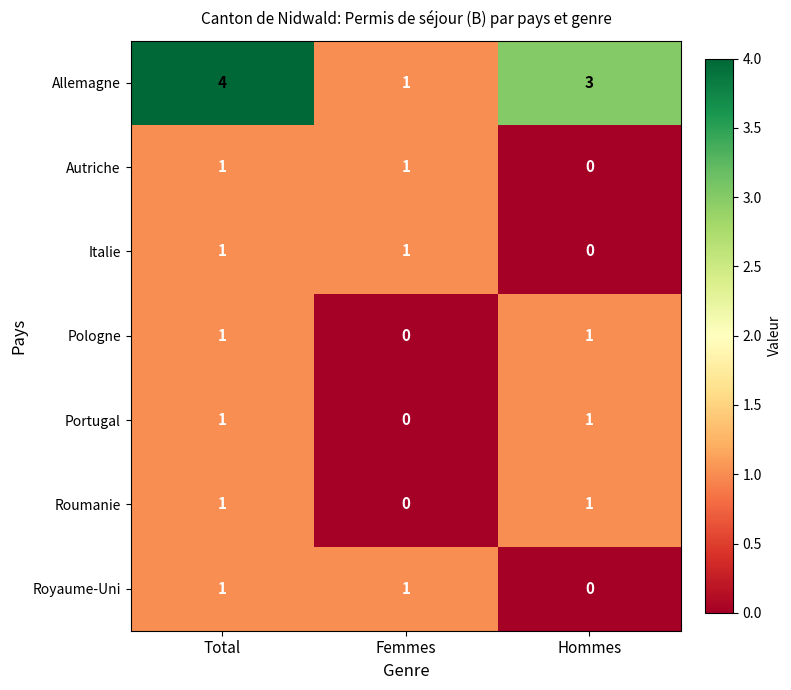

What is the average value of the Allemagne series?

3